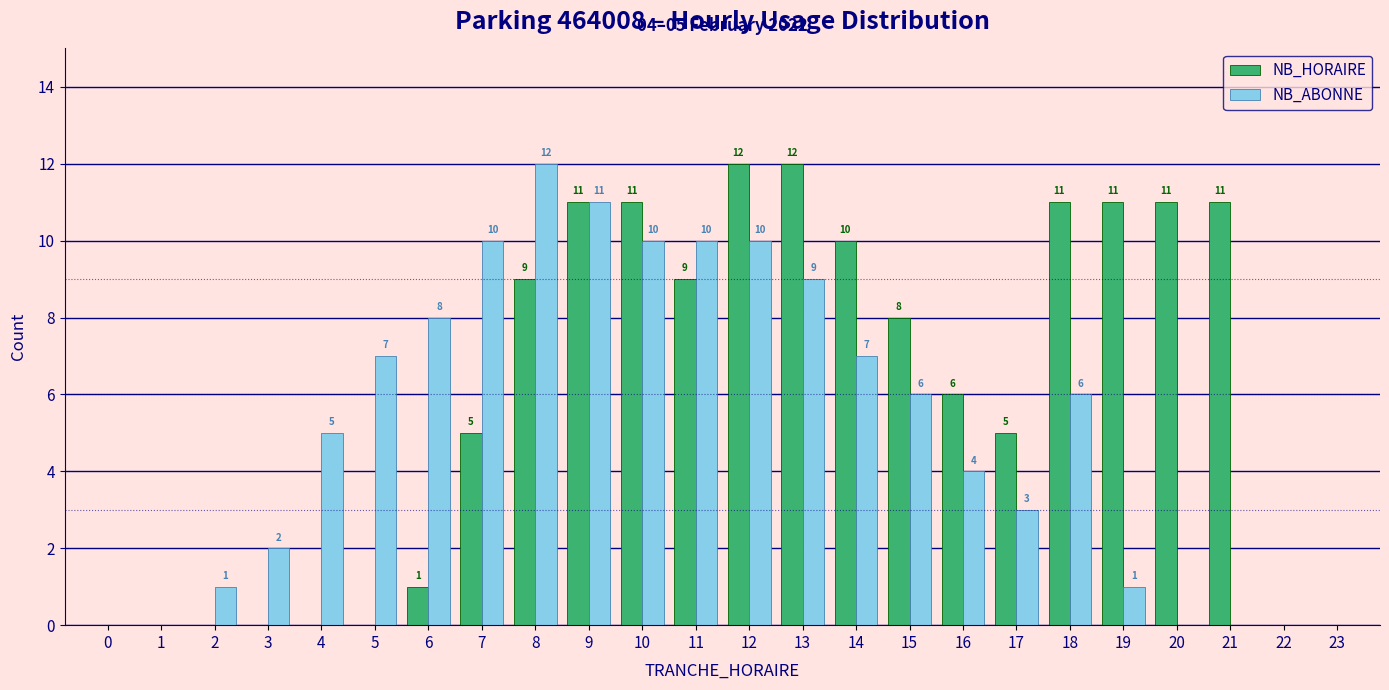

Reading right to left, extract all data points from this chart.

NB_HORAIRE: 23=0	22=0	21=11	20=11	19=11	18=11	17=5	16=6	15=8	14=10	13=12	12=12	11=9	10=11	9=11	8=9	7=5	6=1	5=0	4=0	3=0	2=0	1=0	0=0
NB_ABONNE: 23=0	22=0	21=0	20=0	19=1	18=6	17=3	16=4	15=6	14=7	13=9	12=10	11=10	10=10	9=11	8=12	7=10	6=8	5=7	4=5	3=2	2=1	1=0	0=0